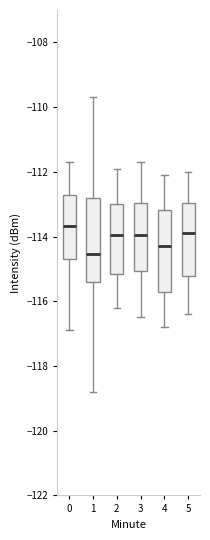

Which box's median line is the lowest?

1